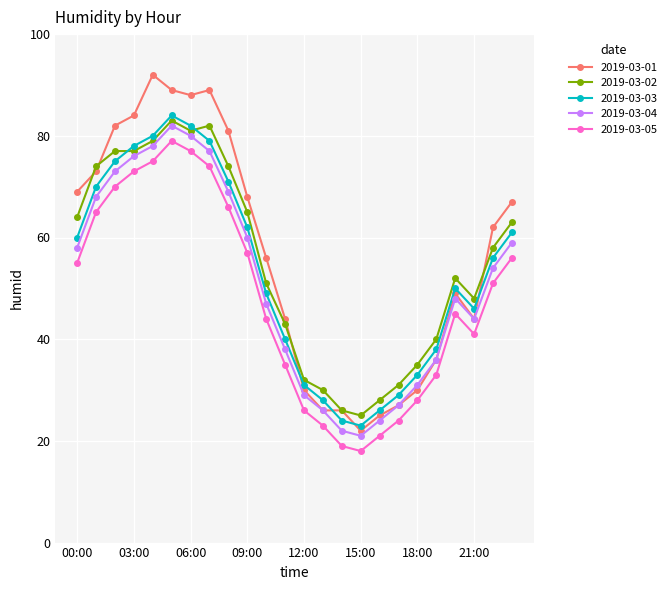

How many values in the 2019-03-05 series are below 51?

12